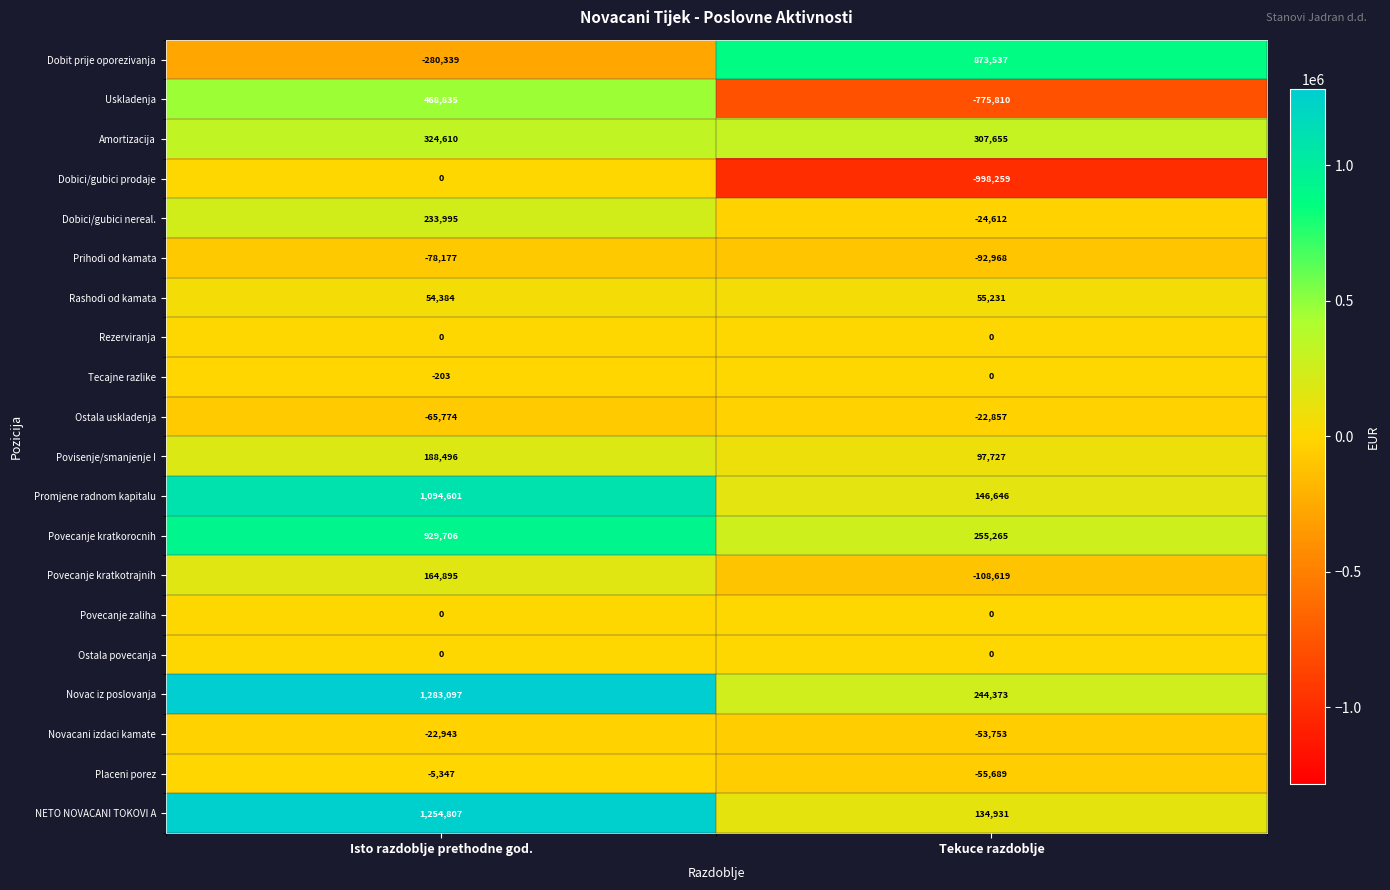

What is the difference between the Prihodi od kamata values at Isto razdoblje prethodne god. and Tekuce razdoblje?

14791